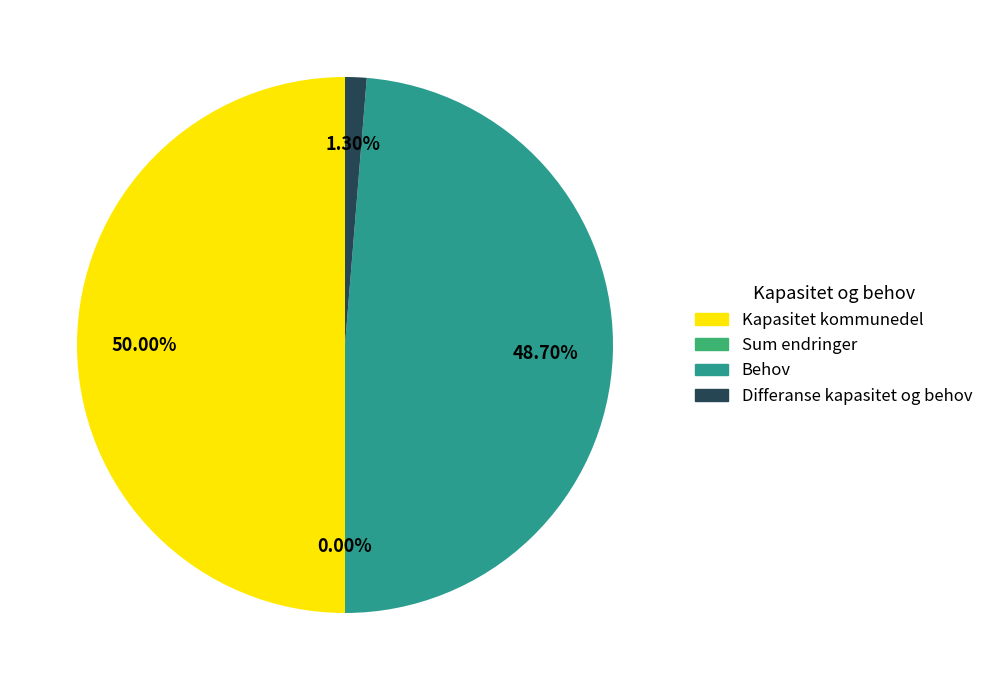

How many segments does this pie chart have?

4